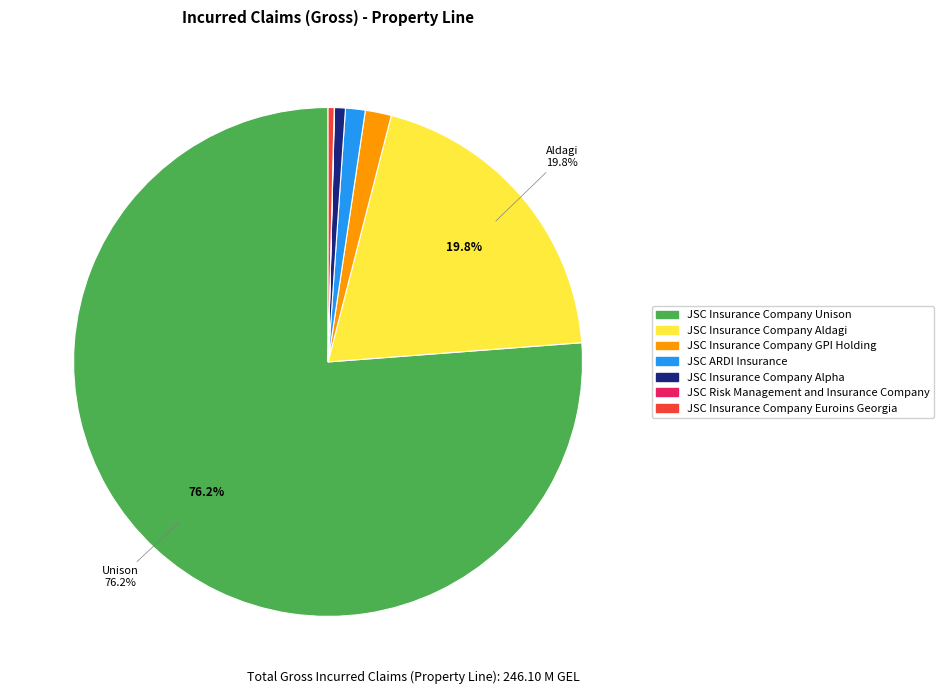

Is there any slice that represents more than half of the pie?

Yes